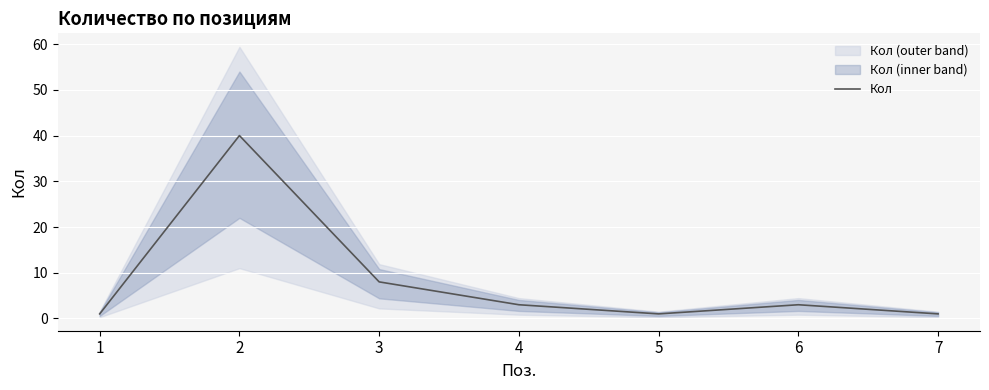

At which category does the data reach its first local peak?

2